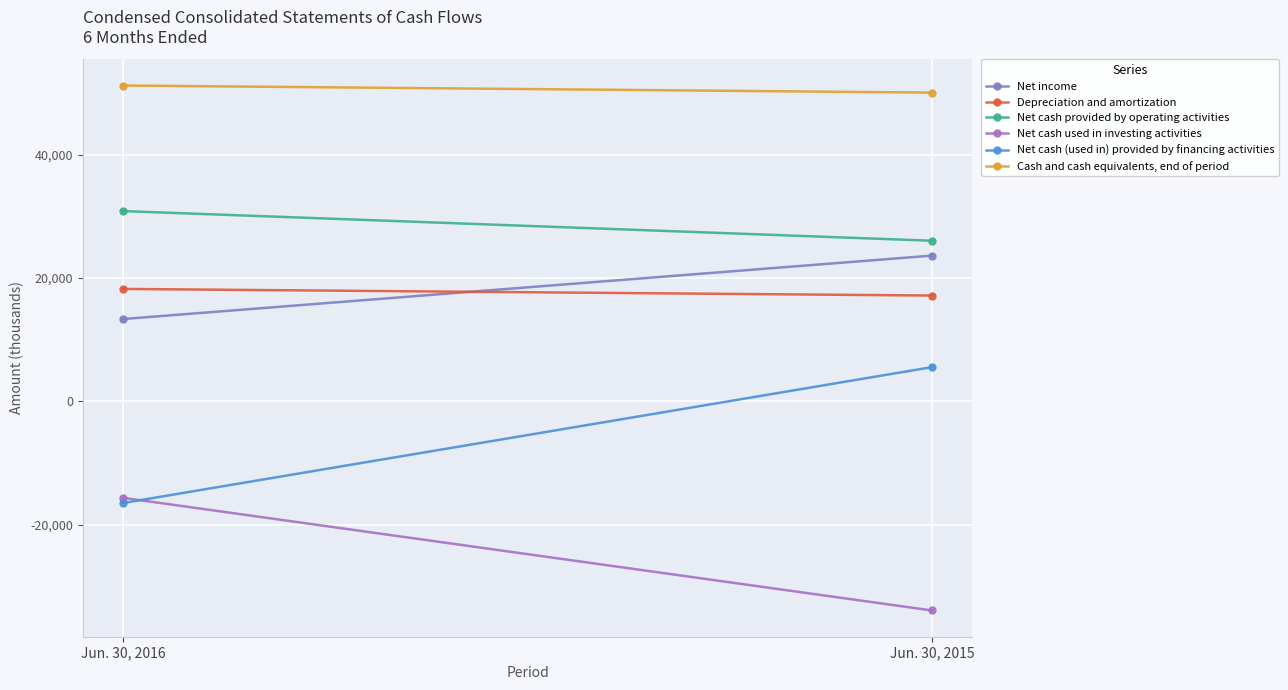

At which category is the sum across all series the highest?

Jun. 30, 2015